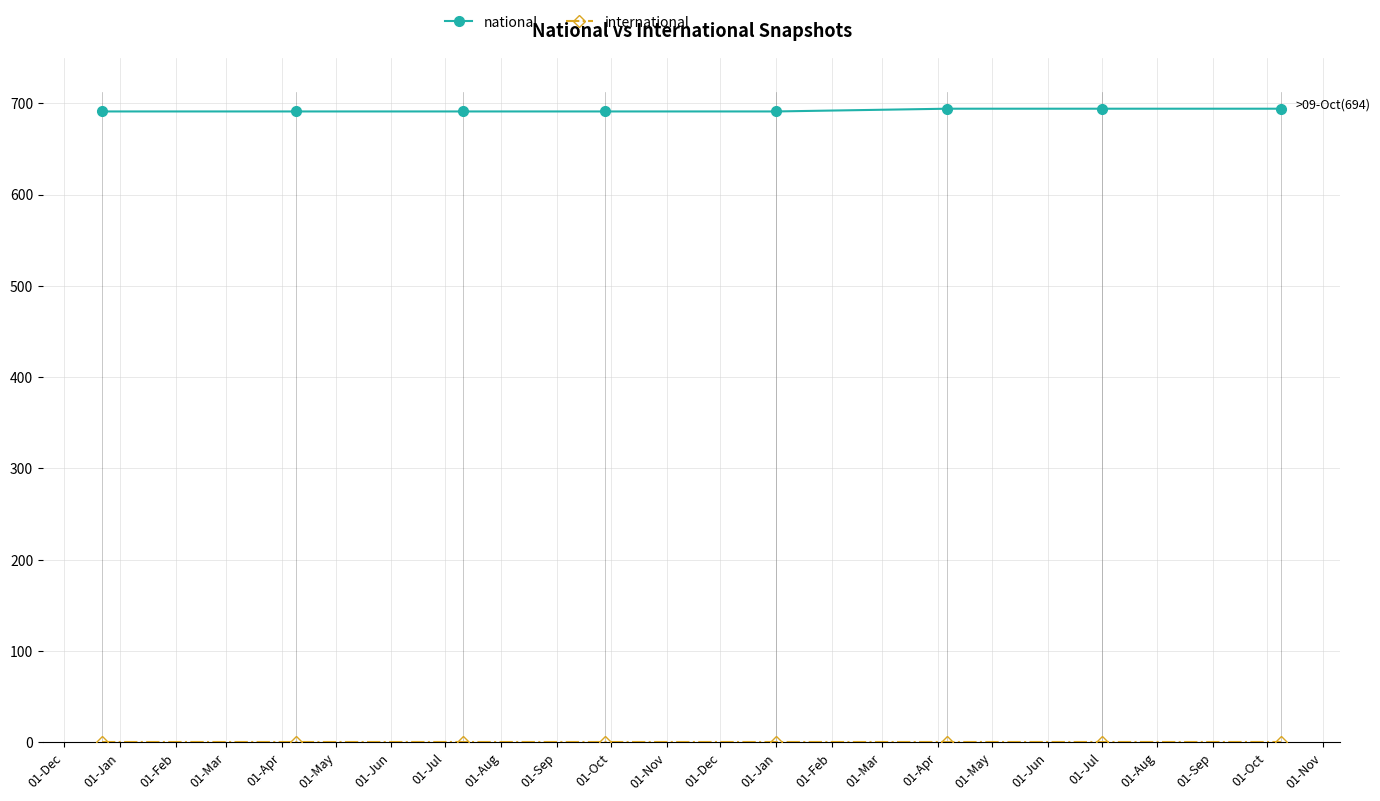

At how many categories does at least one series exceed 131?

8